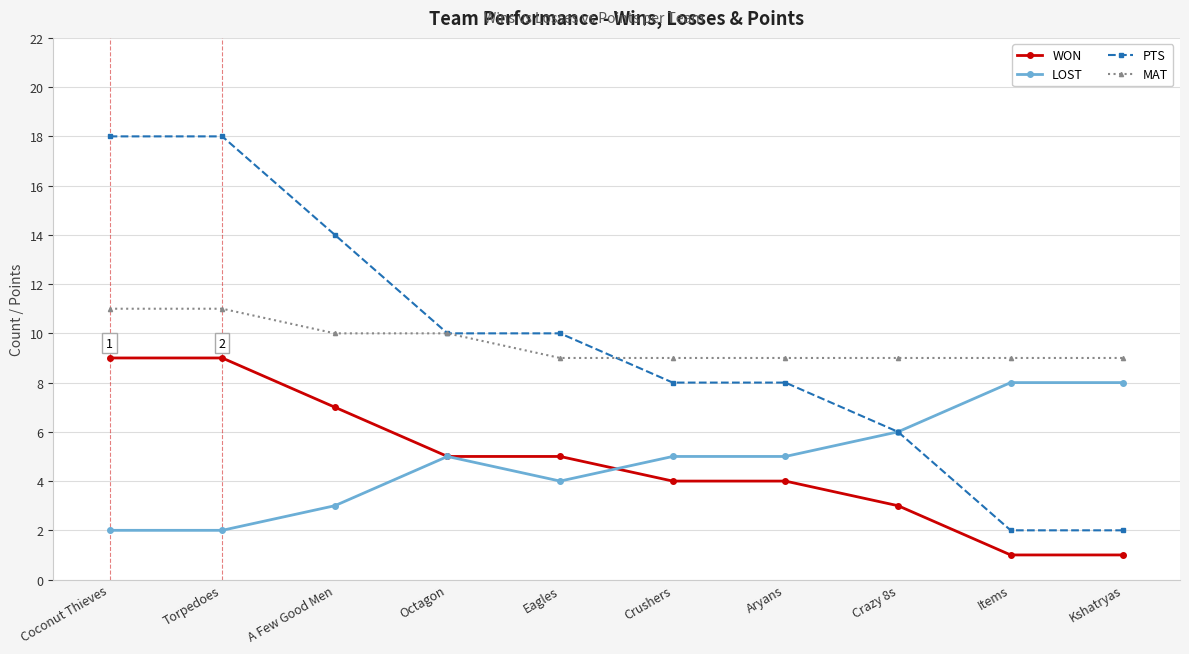

Between A Few Good Men and Aryans, which series saw the biggest shift?

PTS